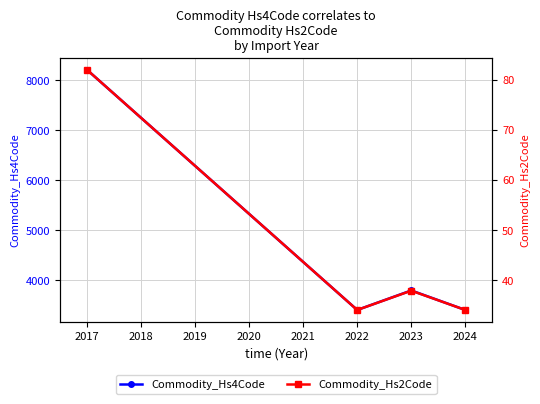

Rank the series at 2016 from highest to lowest value.

Commodity_Hs4Code, Commodity_Hs2Code